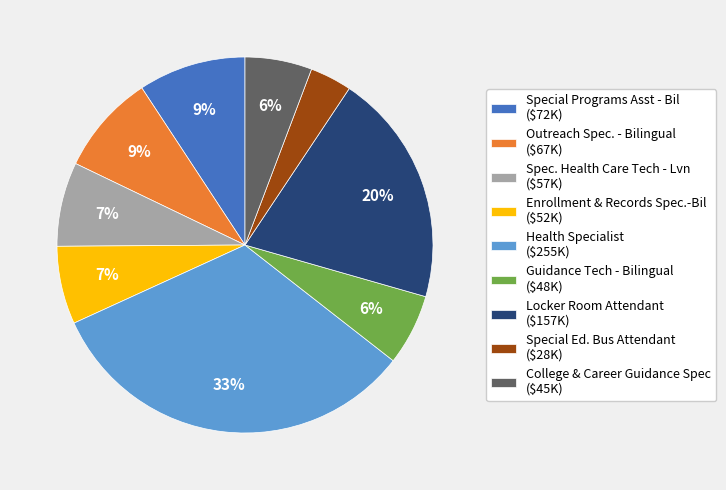

Does Enrollment & Records Spec.-Bil represent more than half of the total?

No